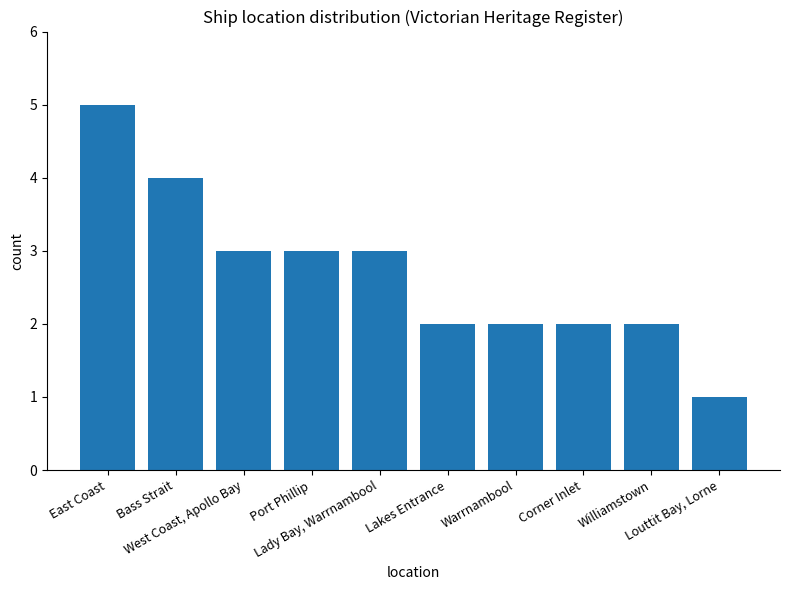

What is the difference between the second highest and minimum values?

3